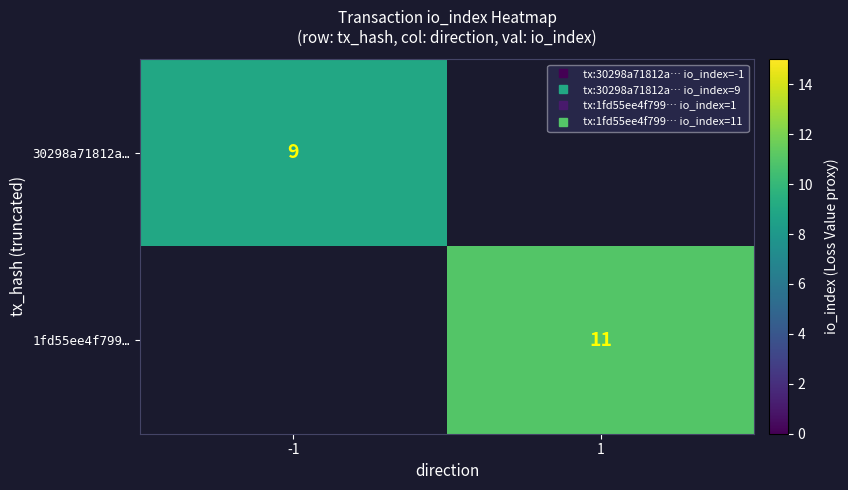

How many positive values does the 1fd55ee4f799… series have?

1